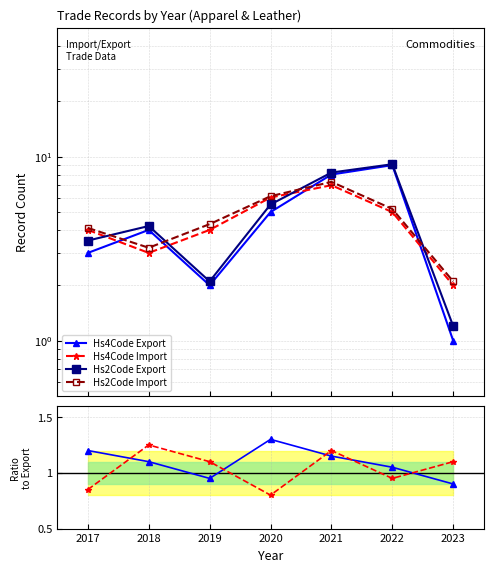

What is the average value of the Export ratio series?

1.1